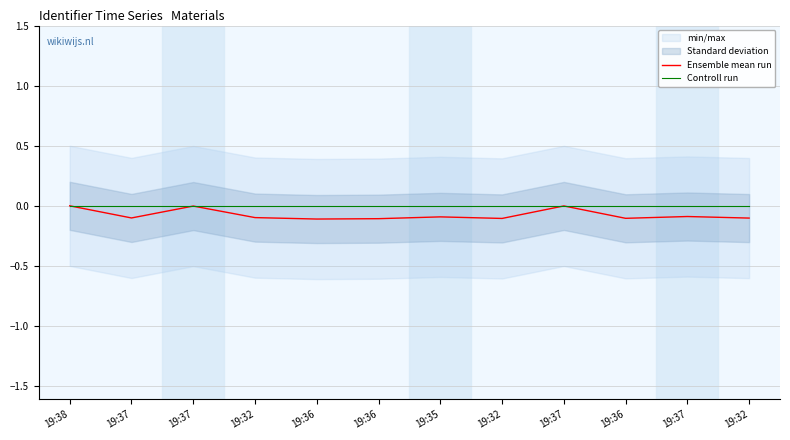

What is the sum of the Ensemble mean run values at 19:38 and 19:36?

-0.1